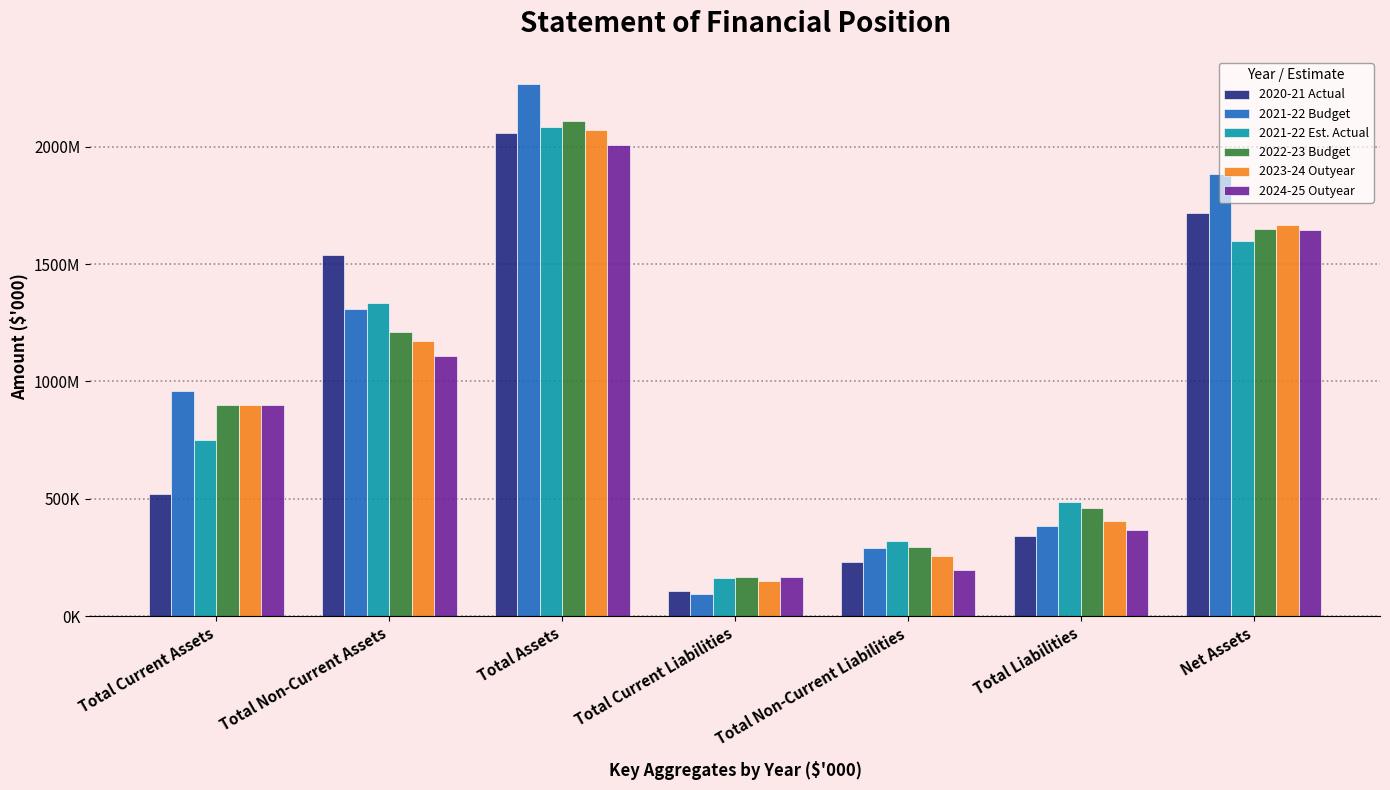

Are the bars grouped side by side (vs. stacked)?

Yes